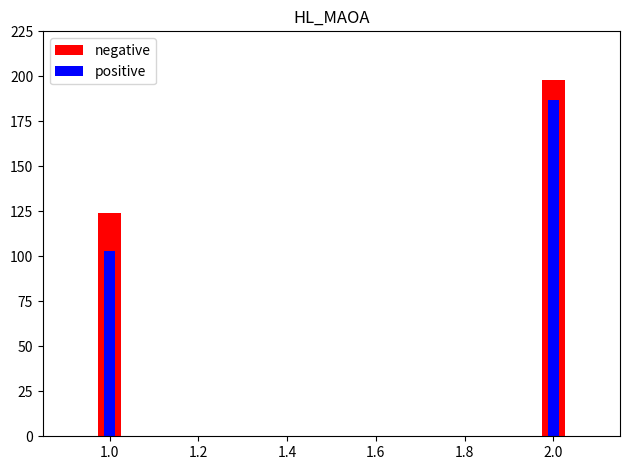

At how many categories does at least one series exceed 146?

1